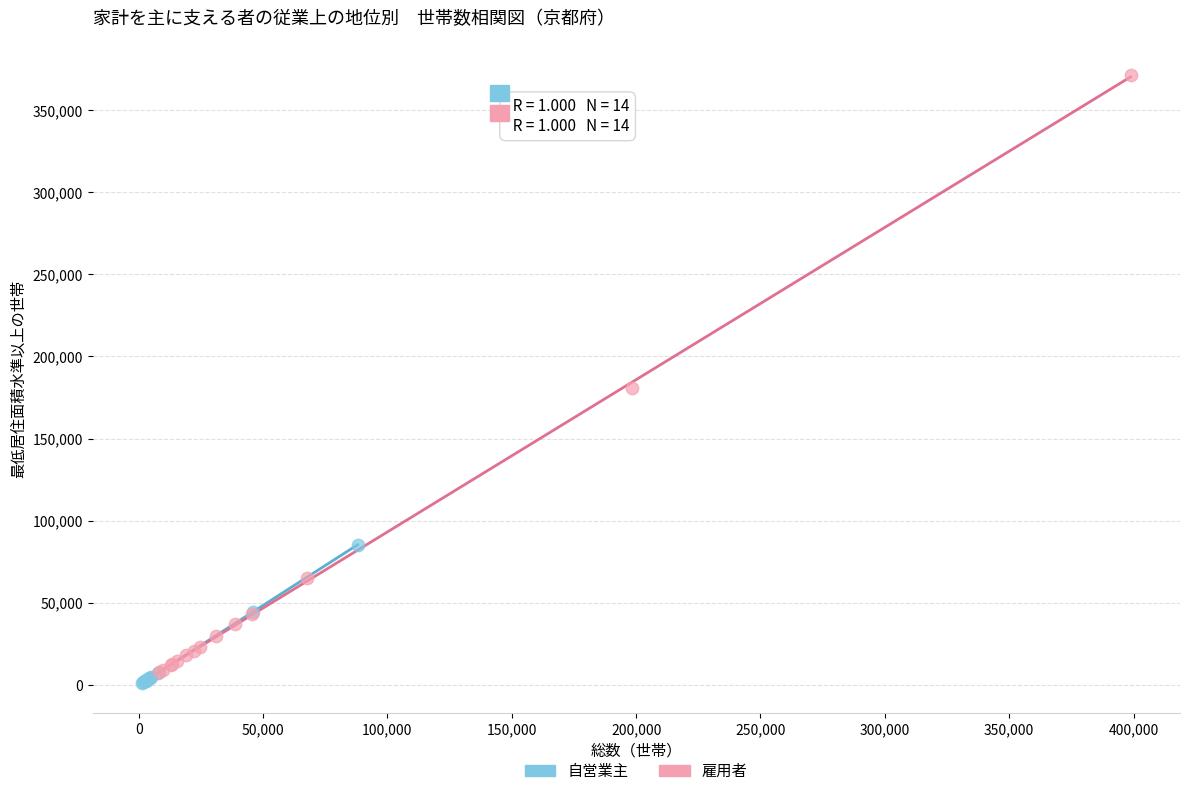

Which series reaches the minimum Y coordinate?

自営業主